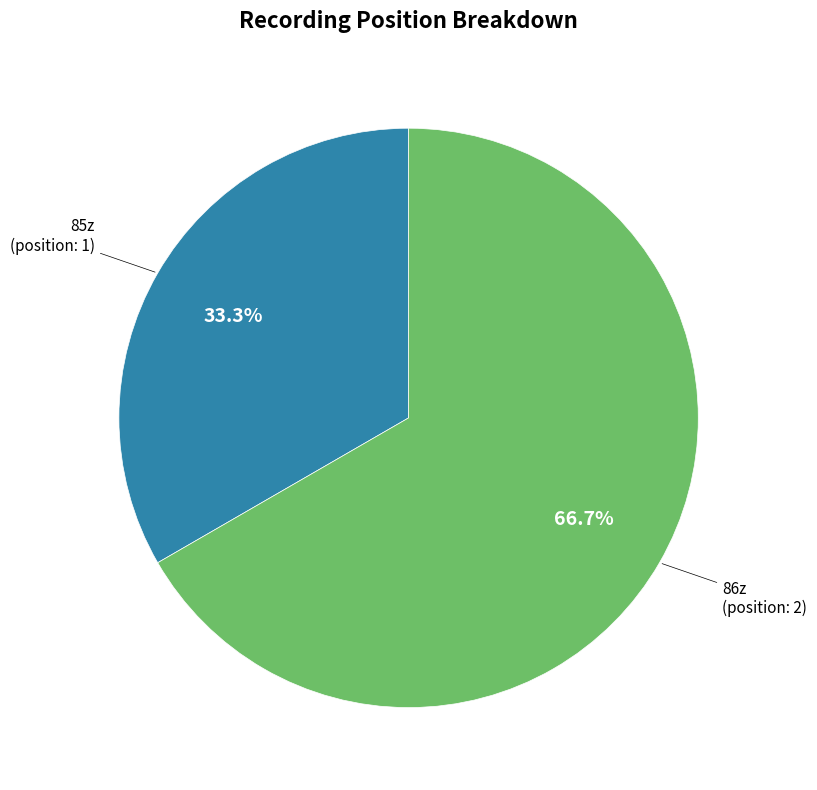

Is there a majority slice in this chart?

Yes